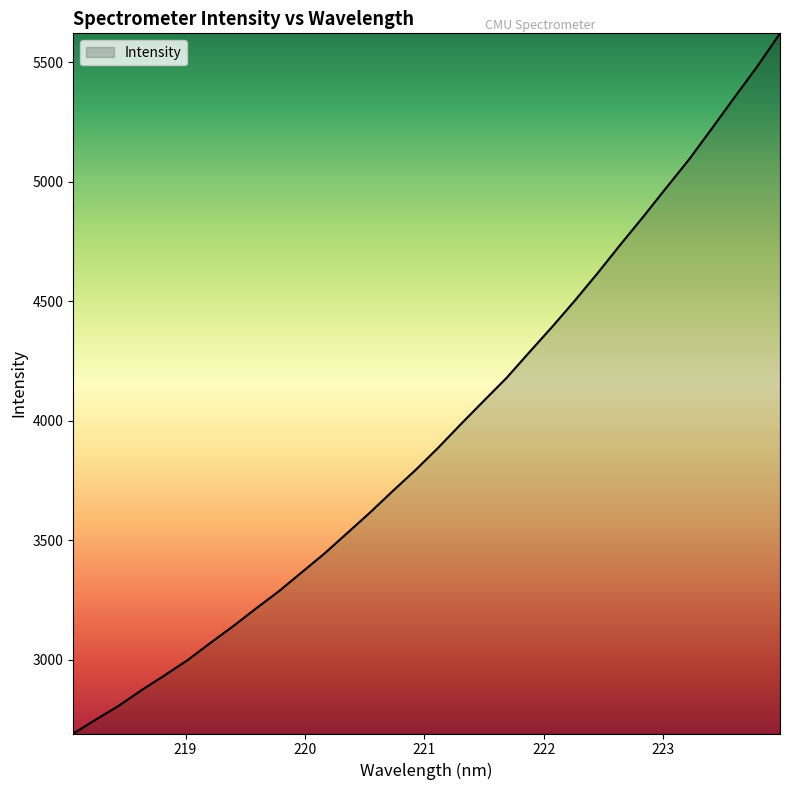

What is the difference between the maximum and minimum values?

2929.2